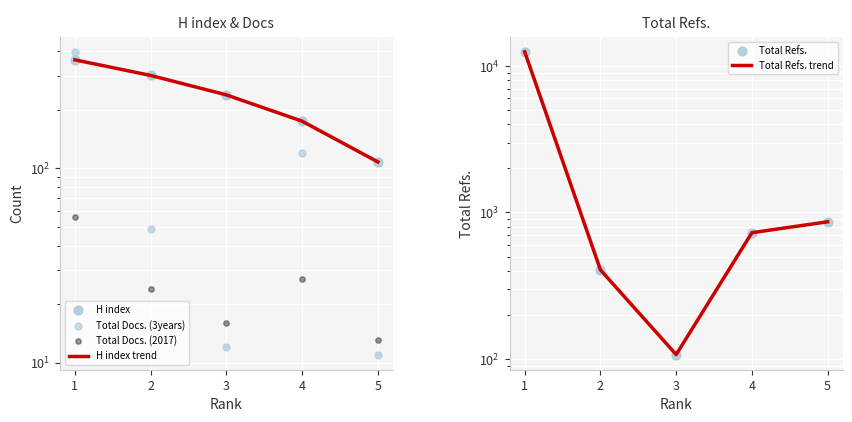

At which category is the sum across all series the highest?

1